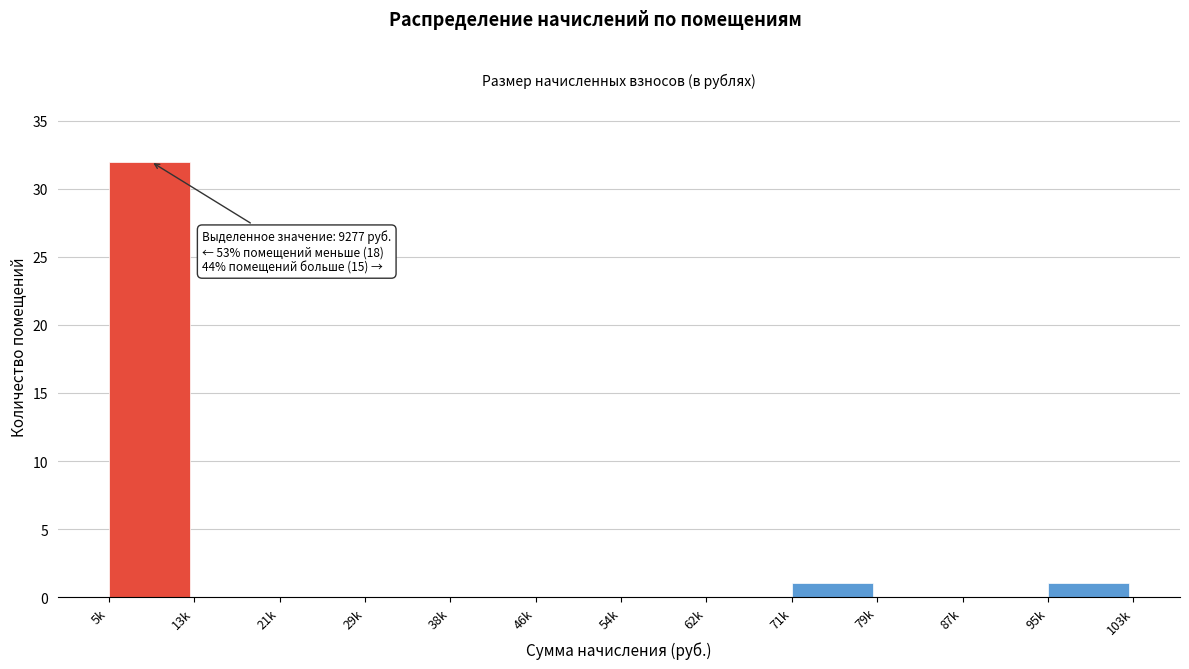

Reading right to left, what are all the values shown in this chart?

95k=1	87k=0	79k=0	71k=1	62k=0	54k=0	46k=0	38k=0	29k=0	21k=0	13k=0	5k=32